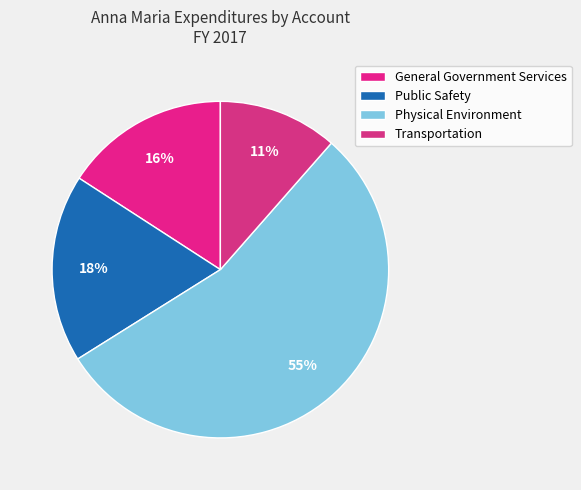

True or false: Physical Environment accounts for 46% of the total.

False